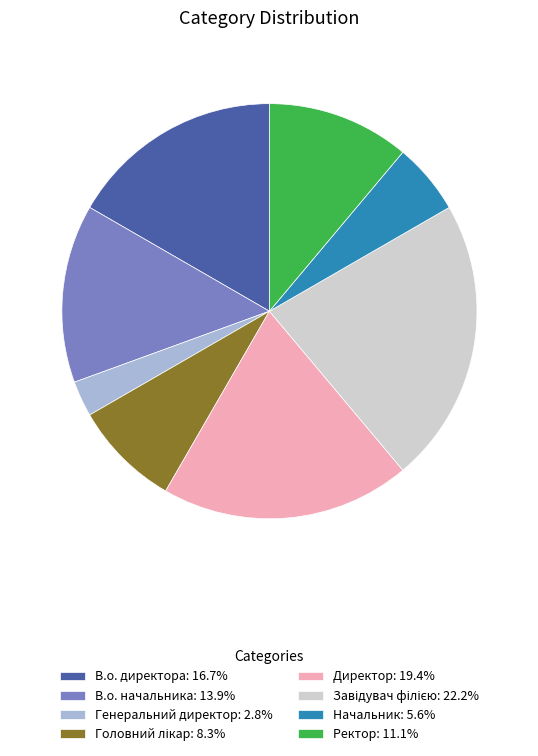

Between Начальник and Ректор, which is larger?

Ректор